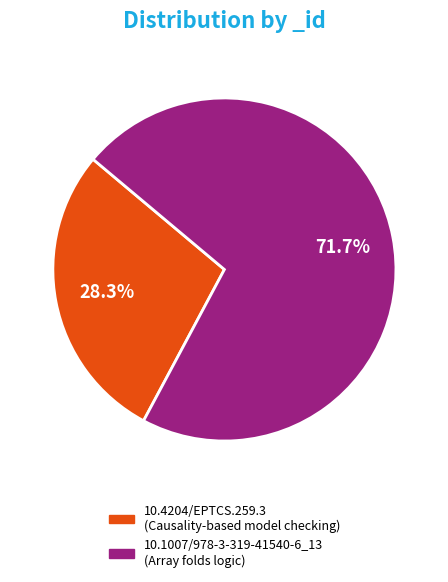

Combined, what portion of the pie is 10.1007/978-3-319-41540-6_13 and 10.4204/EPTCS.259.3?

100.0%